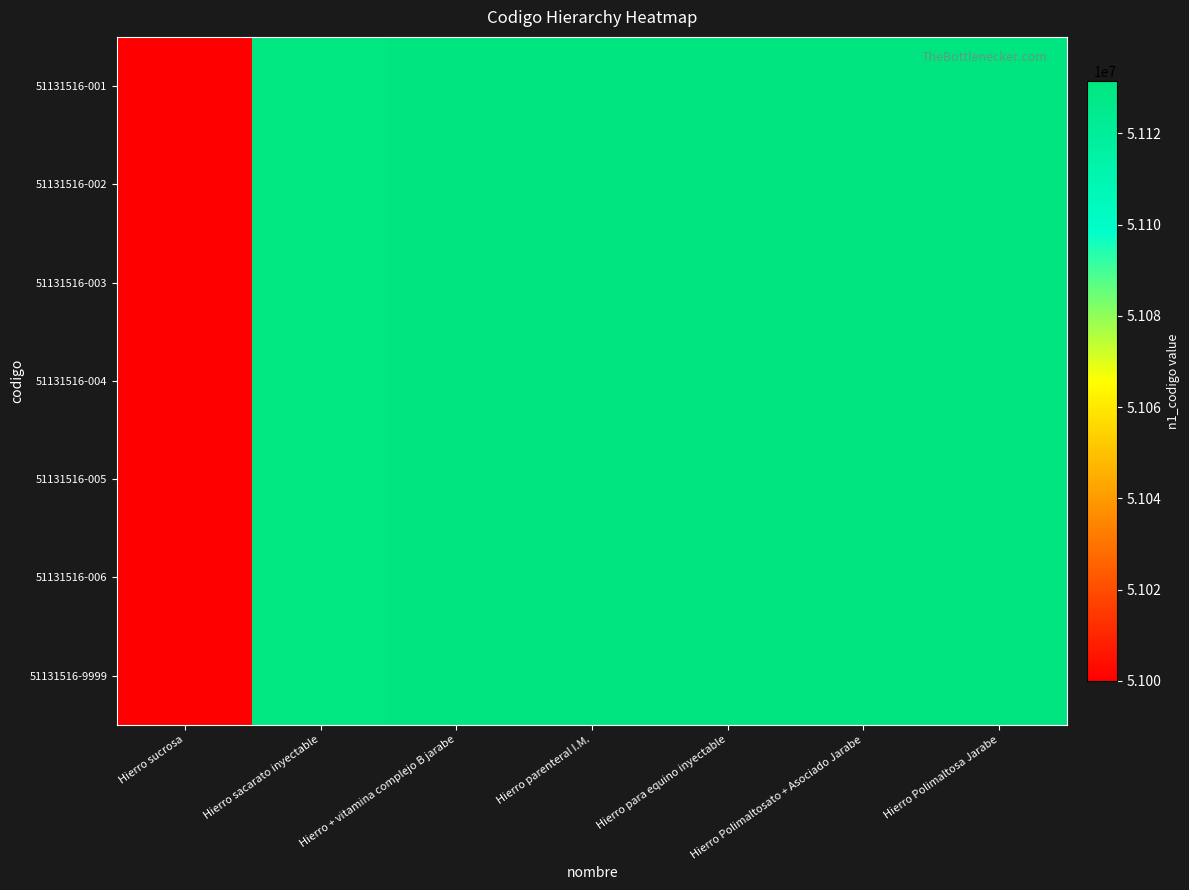

Between Hierro sucrosa and Hierro para equino inyectable, which series saw the biggest shift?

51131516-001